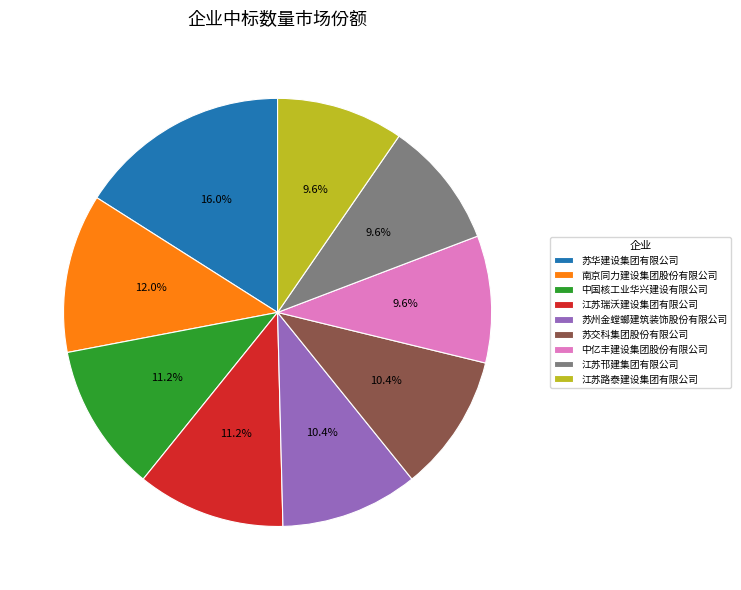

What percentage is NOT represented by 苏华建设集团有限公司?

84.0%